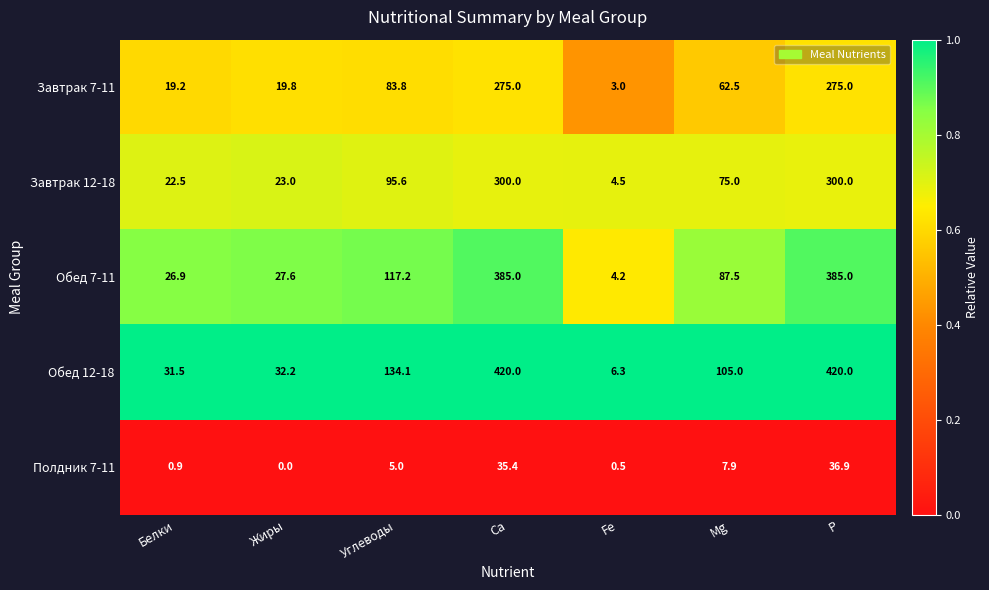

The Завтрак 7-11 series shows 11.1 at Жиры. True or false?

False